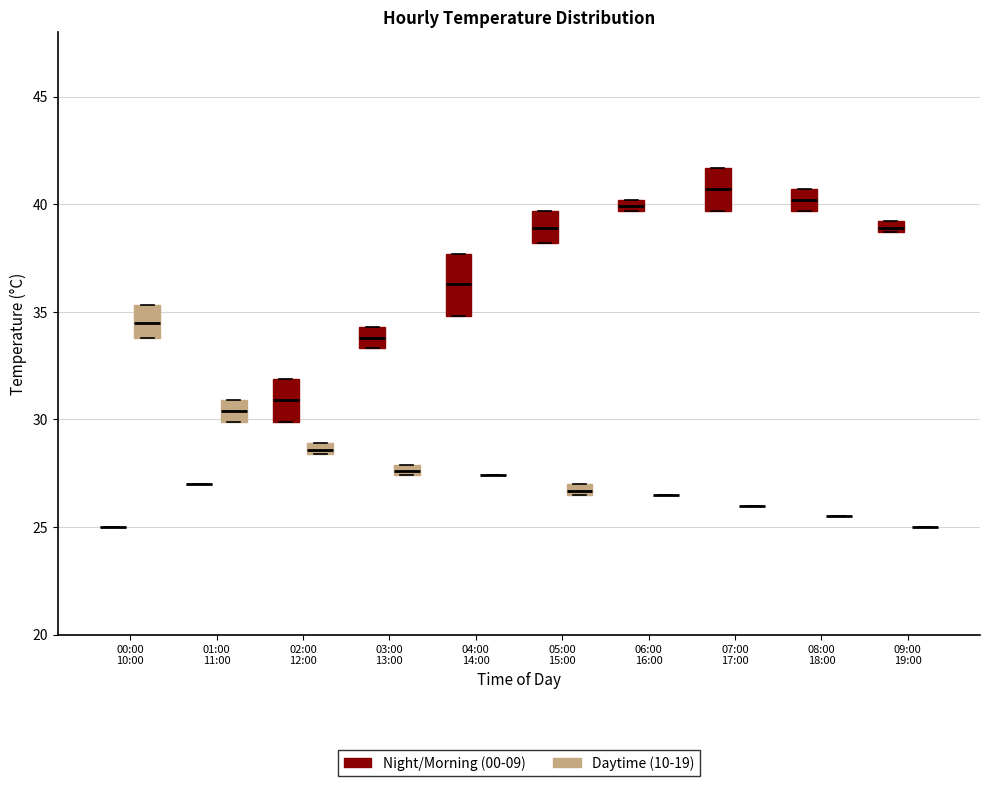

Comparing the boxes themselves (not the whiskers), which one is the tallest?

04:00 14:00 (Night/Morning (00-09))